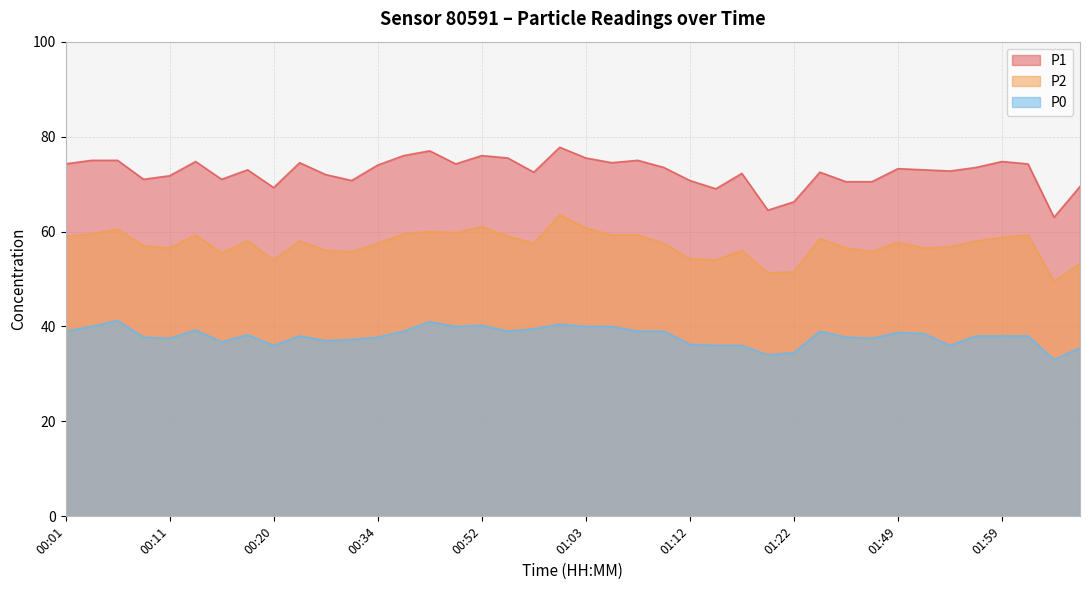

Is it true that P1 equals 72.0 at 00:28?

True